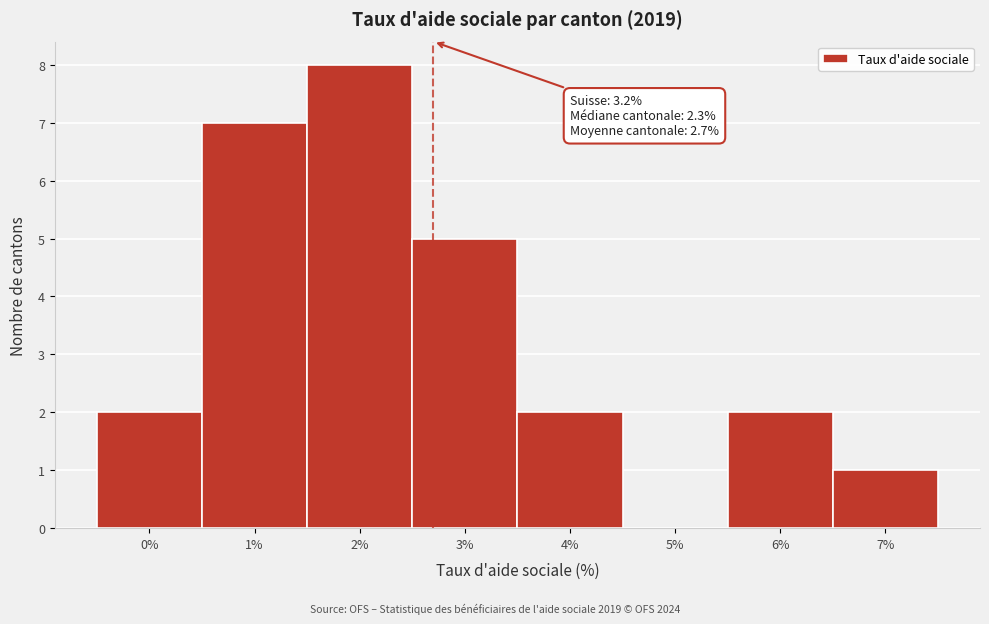

Reading left to right, list all the values displayed in this chart.

0%=2	1%=7	2%=8	3%=5	4%=2	5%=0	6%=2	7%=1